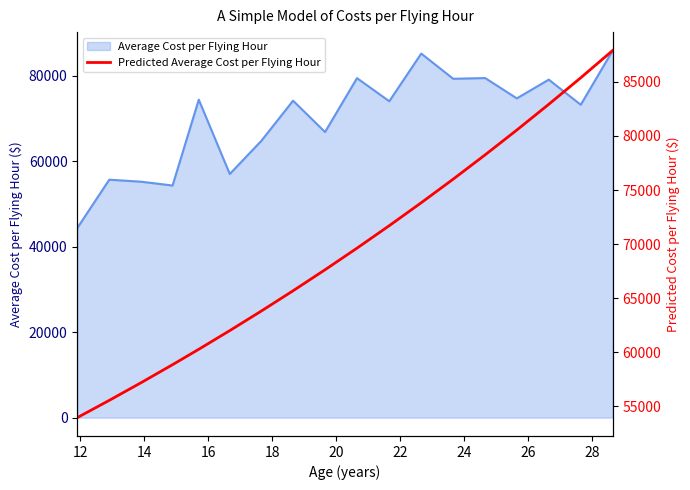

What is the maximum value for Average Cost per Flying Hour?

85876.8